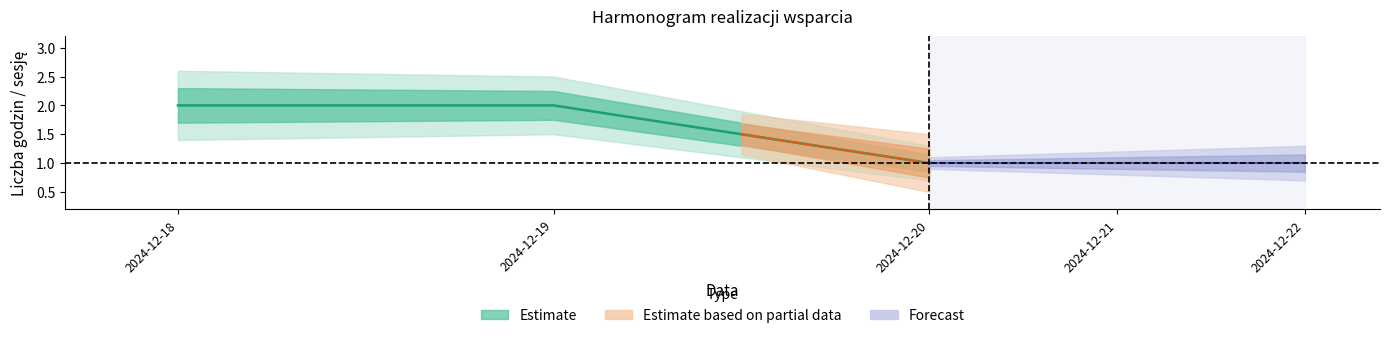

How many lines are shown in the chart?

1